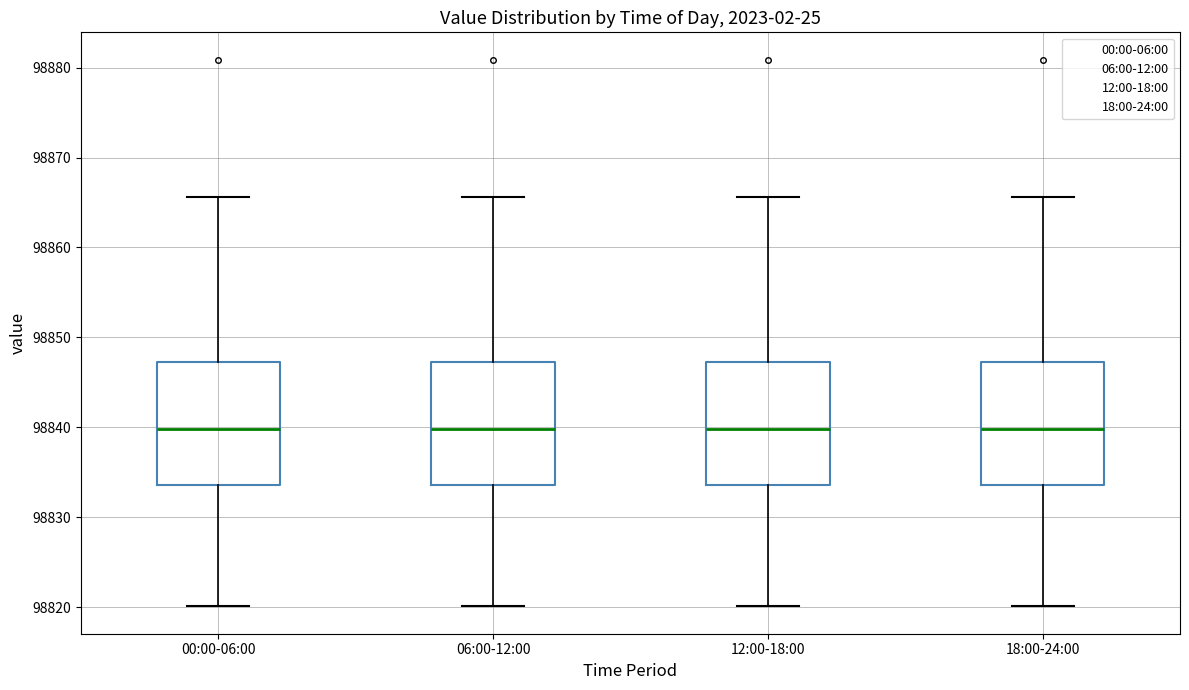

Reading left to right, read every box against the y-axis: the position of its median line, the range the box covers, and the ends of its whiskers. The values are not printed on the chart, so give them approximately, as read against the axis.

00:00-06:00: median 98840, box 98834 to 98847, whiskers 98820 to 98866
06:00-12:00: median 98840, box 98834 to 98847, whiskers 98820 to 98866
12:00-18:00: median 98840, box 98834 to 98847, whiskers 98820 to 98866
18:00-24:00: median 98840, box 98834 to 98847, whiskers 98820 to 98866